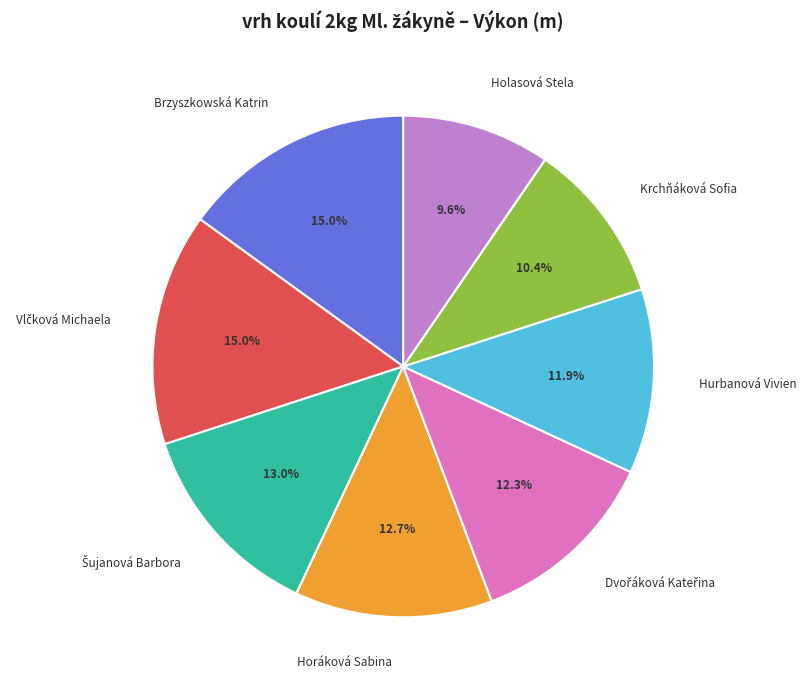

Combined, what portion of the pie is Horáková Sabina and Holasová Stela?

22.3%